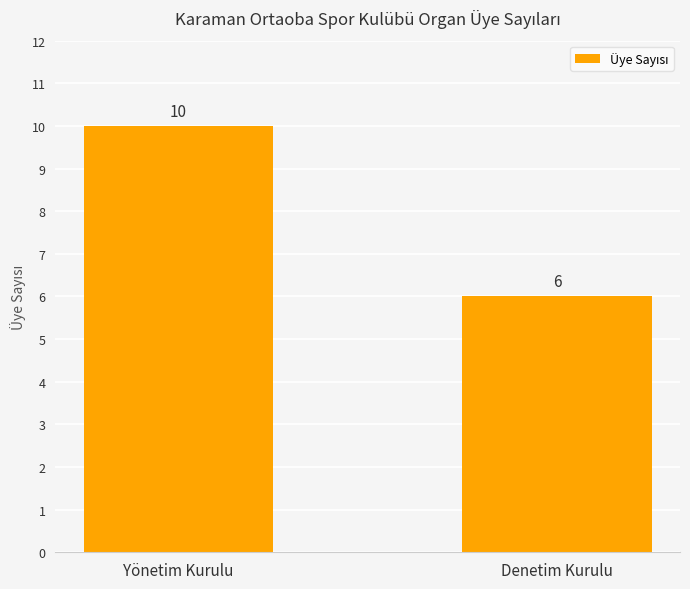

At which category does the chart reach its peak across all series?

Yönetim Kurulu